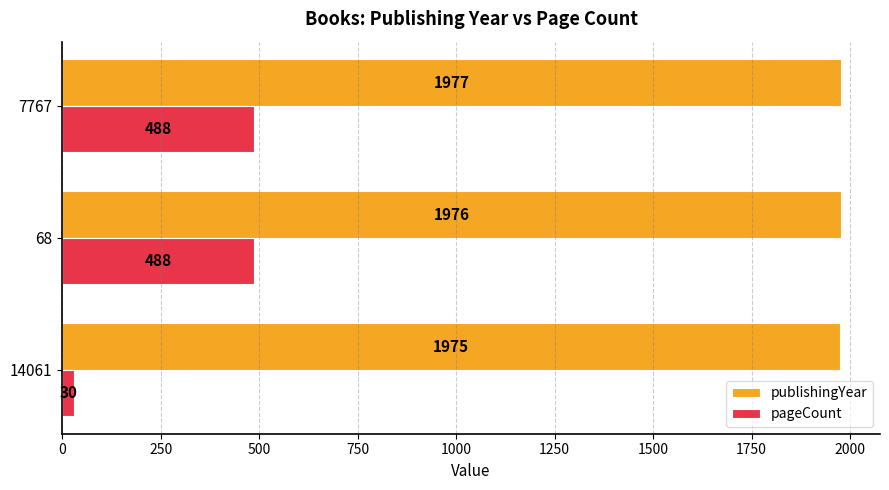

What is the spread (max minus min) of values at 14061?

1945